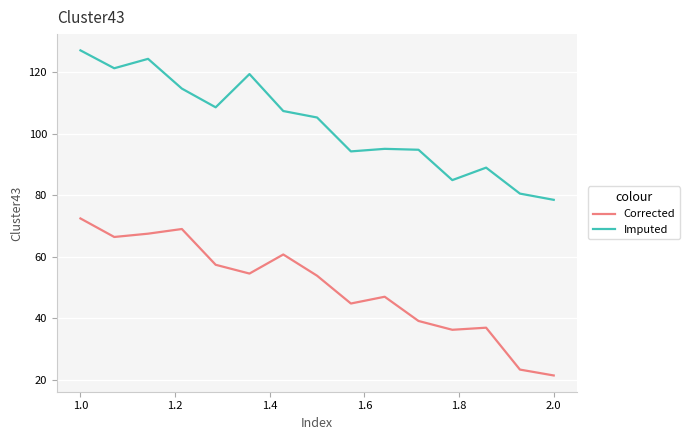

Which series has the largest range (max minus min)?

Corrected